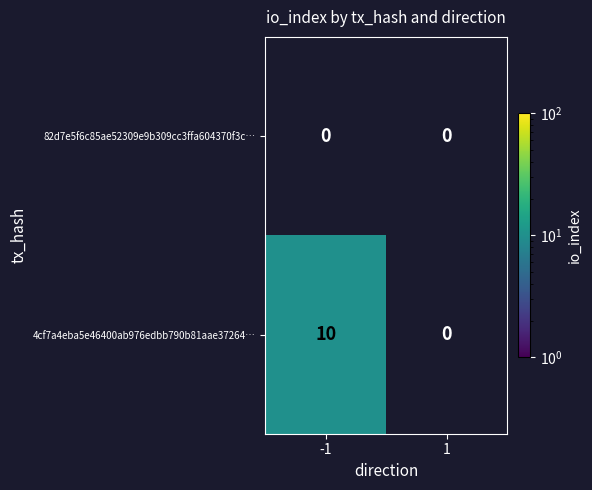

Which has a higher value, 1 or -1?

1